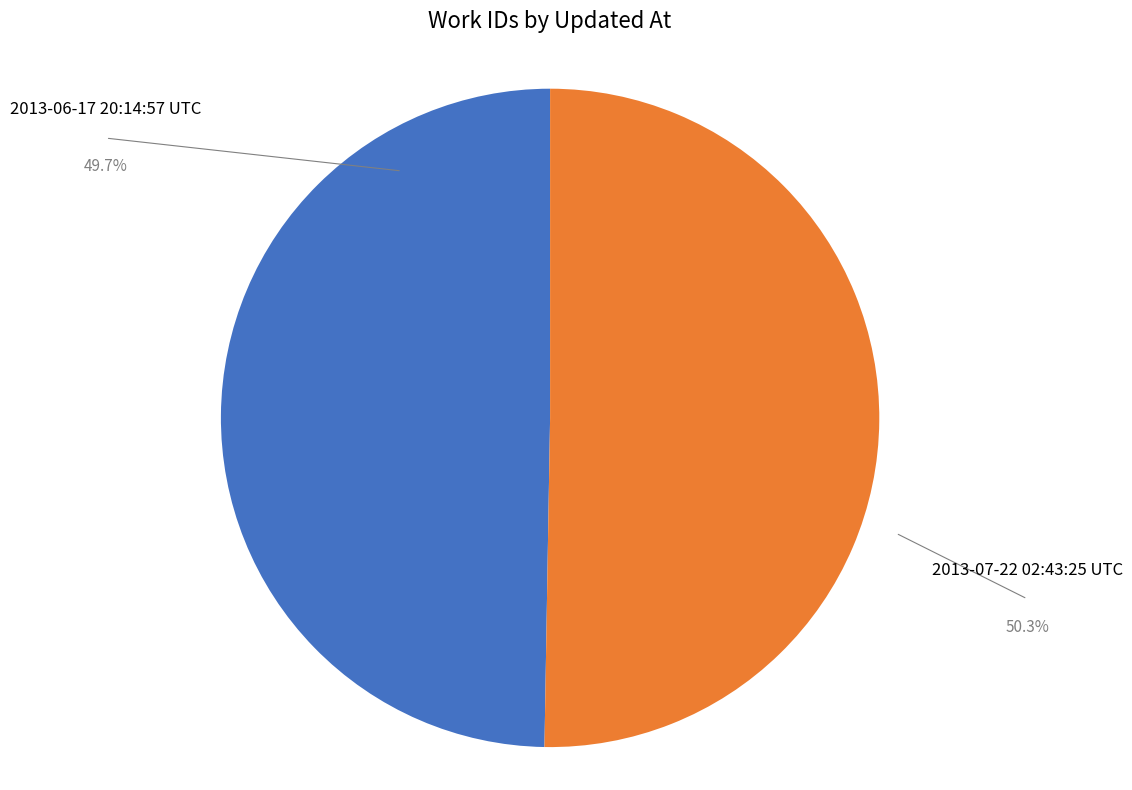

Does any single category account for the majority?

Yes